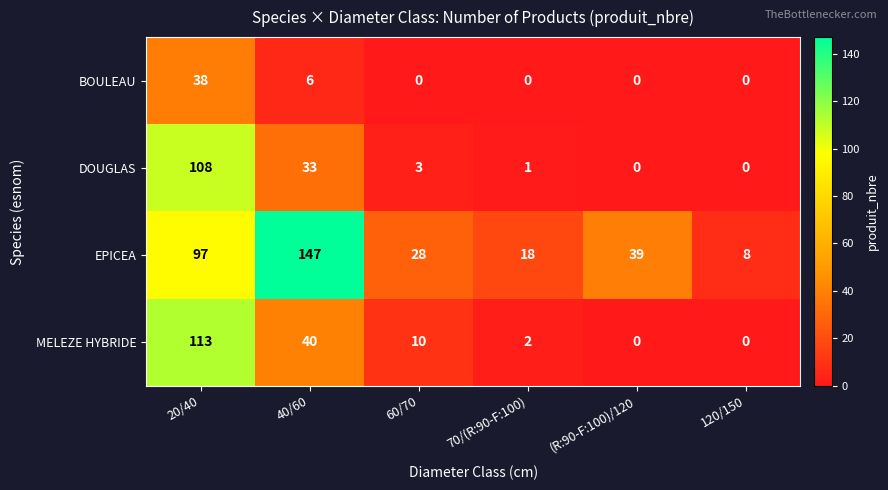

Between 20/40 and 60/70, which series saw the biggest shift?

DOUGLAS